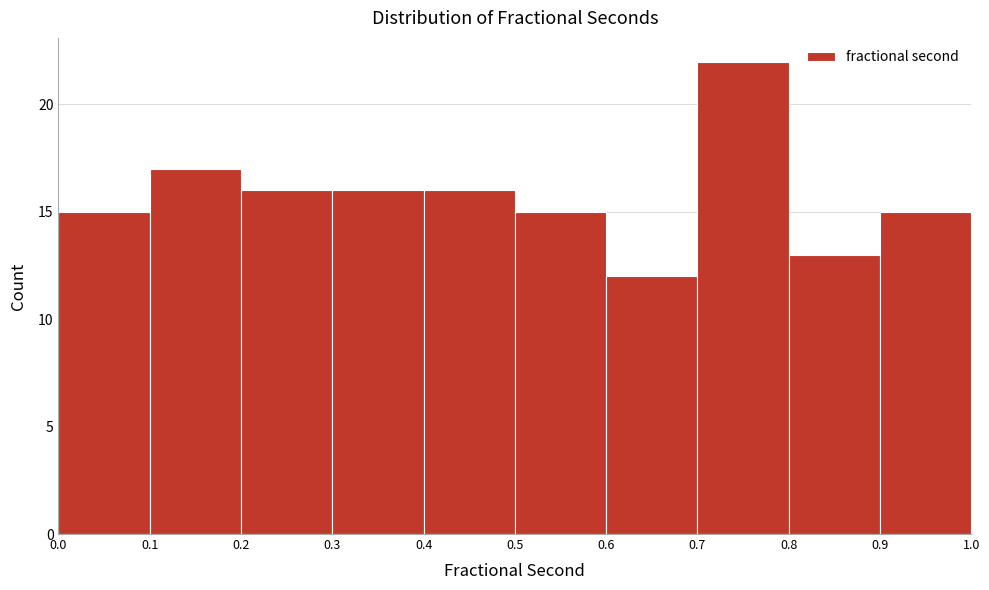

Reading left to right, list every bar in this chart as the range it spans on the x-axis followed by its height. The values are not printed on the chart, so give them approximately, as read against the axis.

0.0 to 0.1: 15
0.1 to 0.2: 17
0.2 to 0.3: 16
0.3 to 0.4: 16
0.4 to 0.5: 16
0.5 to 0.6: 15
0.6 to 0.7: 12
0.7 to 0.8: 22
0.8 to 0.9: 13
0.9 to 1.0: 15